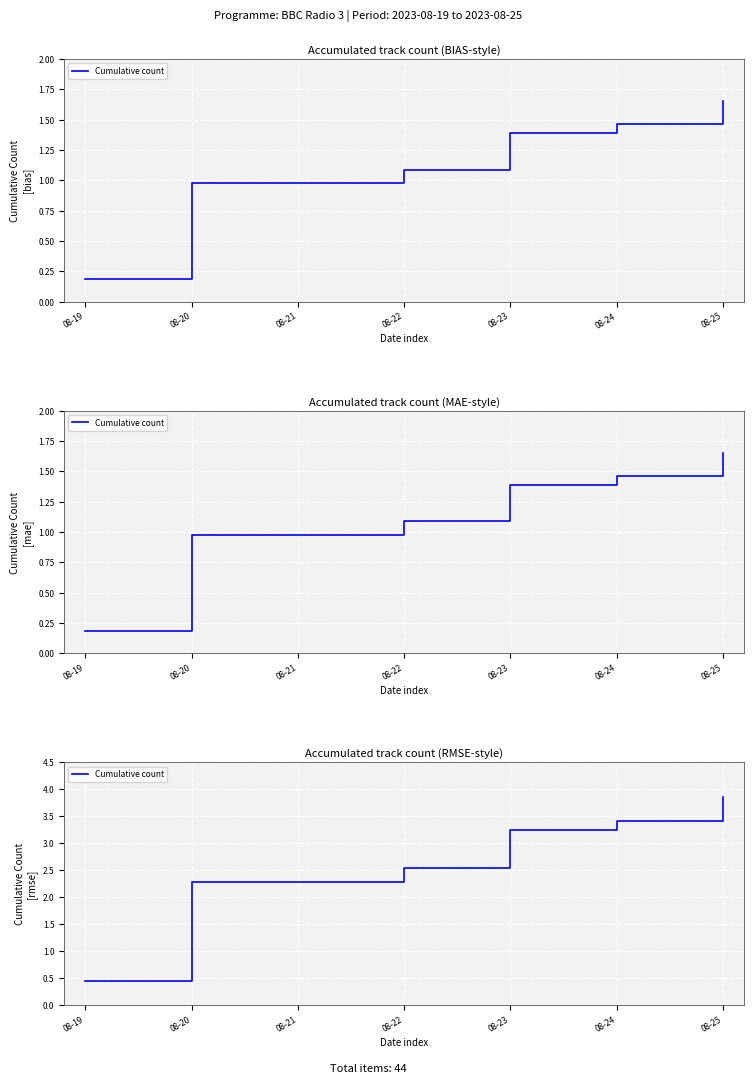

The value at 08-25 is 2.6. True or false?

False